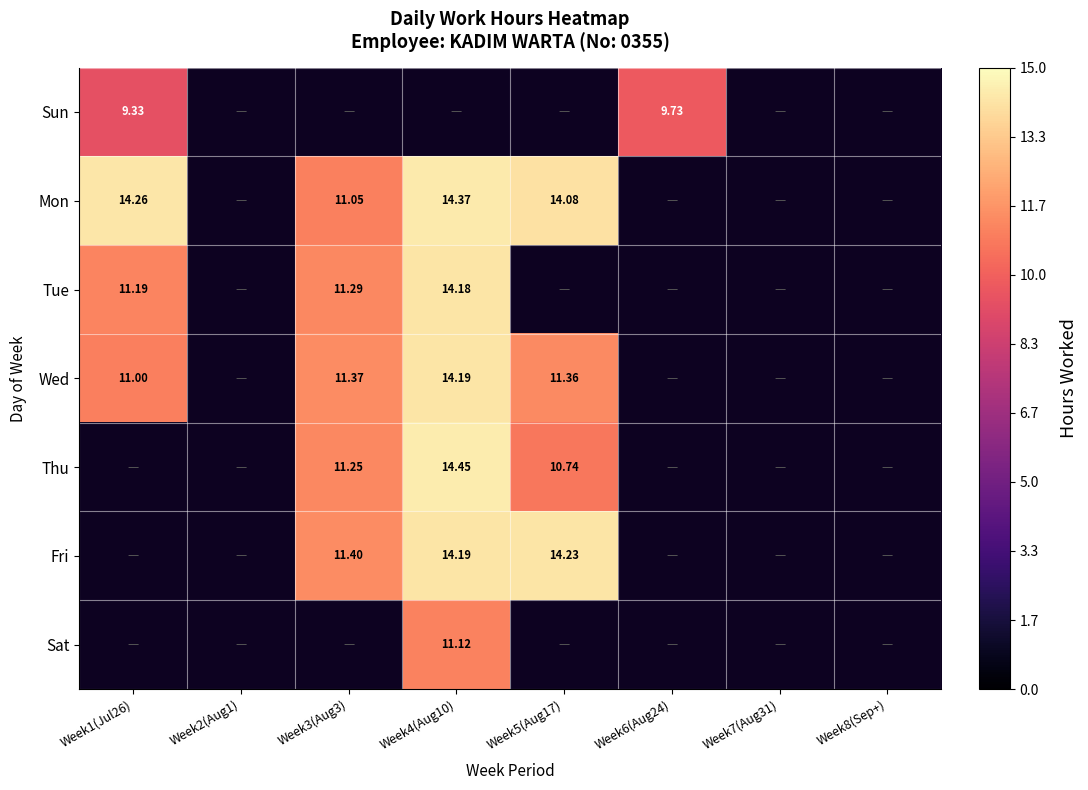

Between Week7(Aug31) and Week3(Aug3), which is larger?

Week3(Aug3)